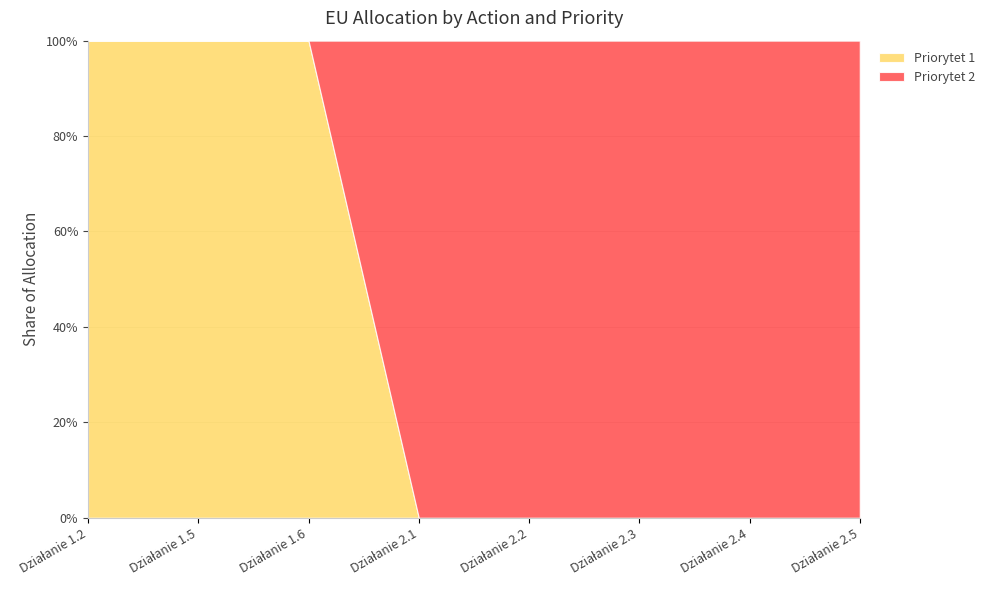

What is the maximum value for Priorytet 1?

100